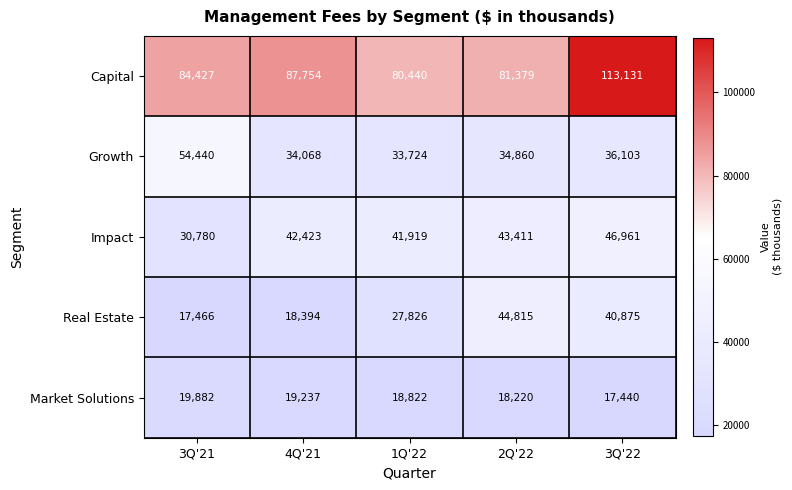

Which series has the largest range (max minus min)?

Capital